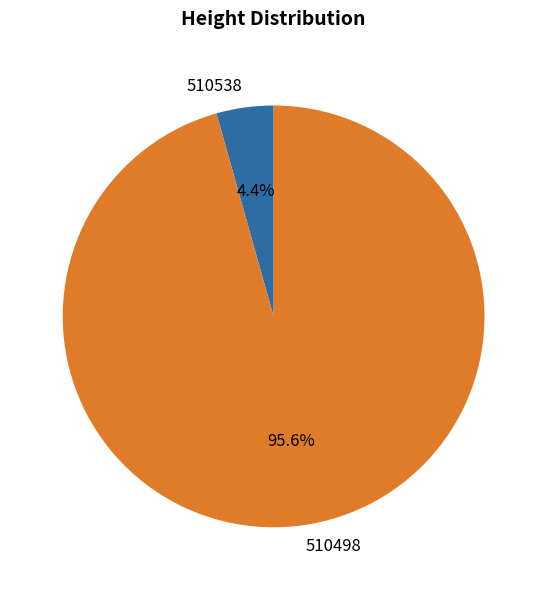

What percentage do 510498 and 510538 together represent?

100.0%